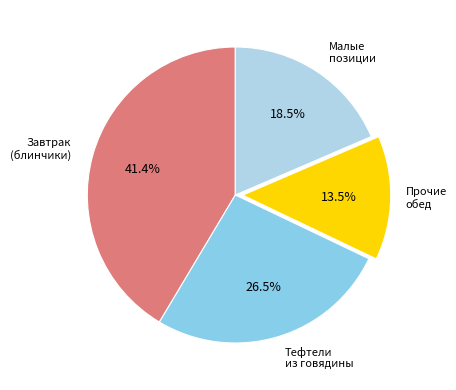

Is there any slice that represents more than half of the pie?

No